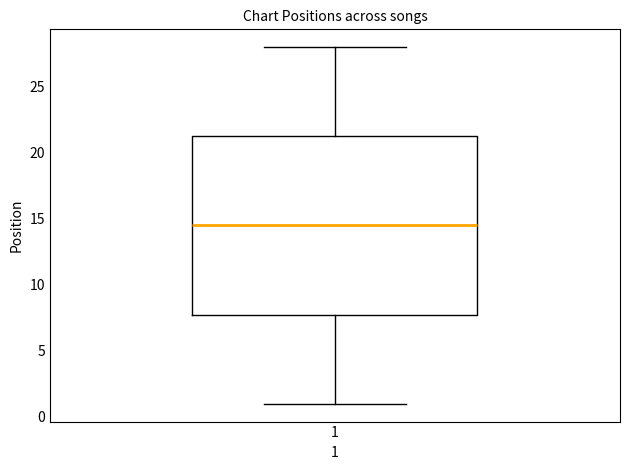

Read this box plot against the y-axis: the position of the median line, the range covered by the box, and the ends of both whiskers. The values are not printed on the chart, so give them approximately, as read against the axis.

median 14.5, box 8.0 to 21.5, whiskers 1.0 to 28.0